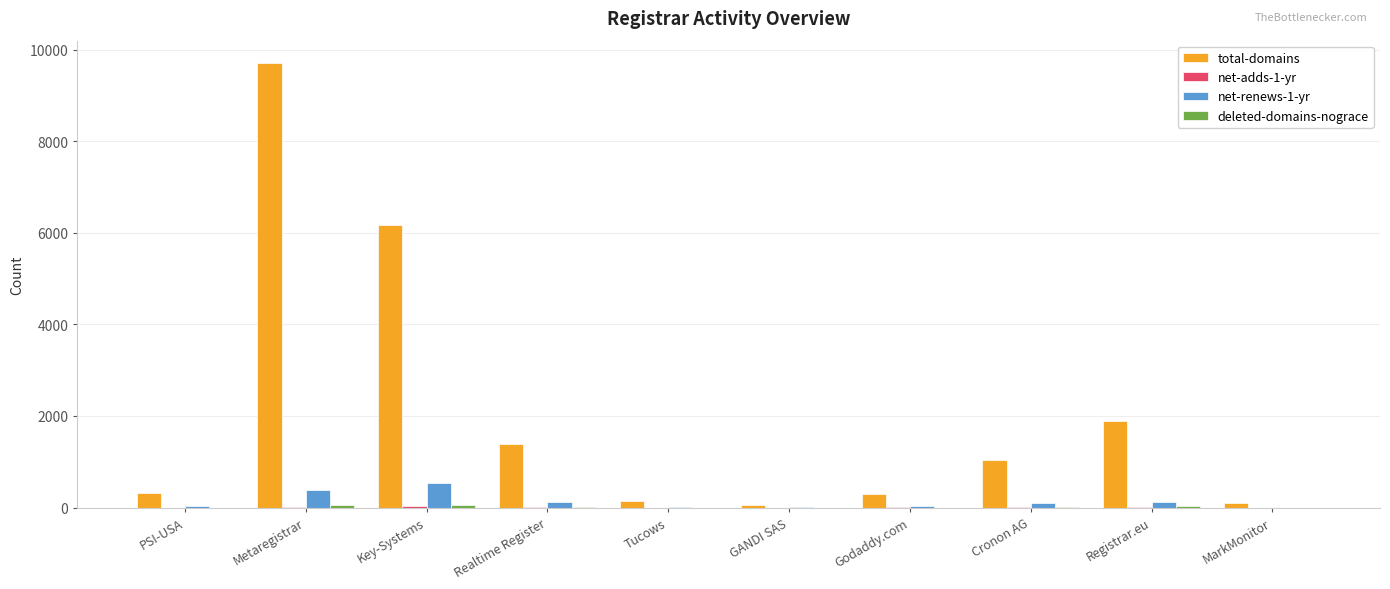

The value of total-domains at Registrar.eu is 1133. True or false?

False